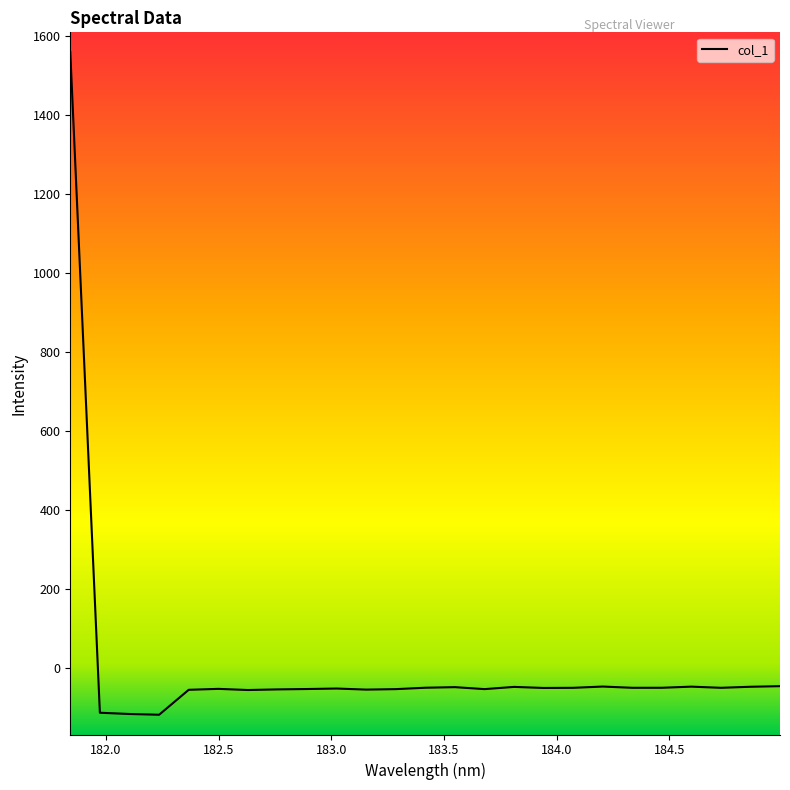

What is the difference between the maximum and minimum values?

1677.7